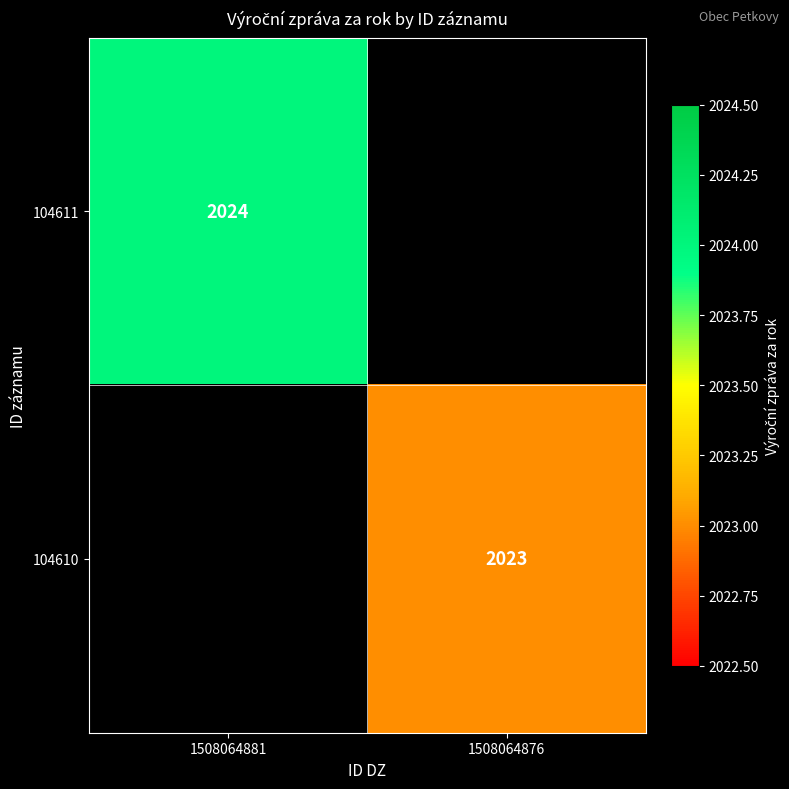

Is it true that 104610 equals 2023 at 1508064876?

True